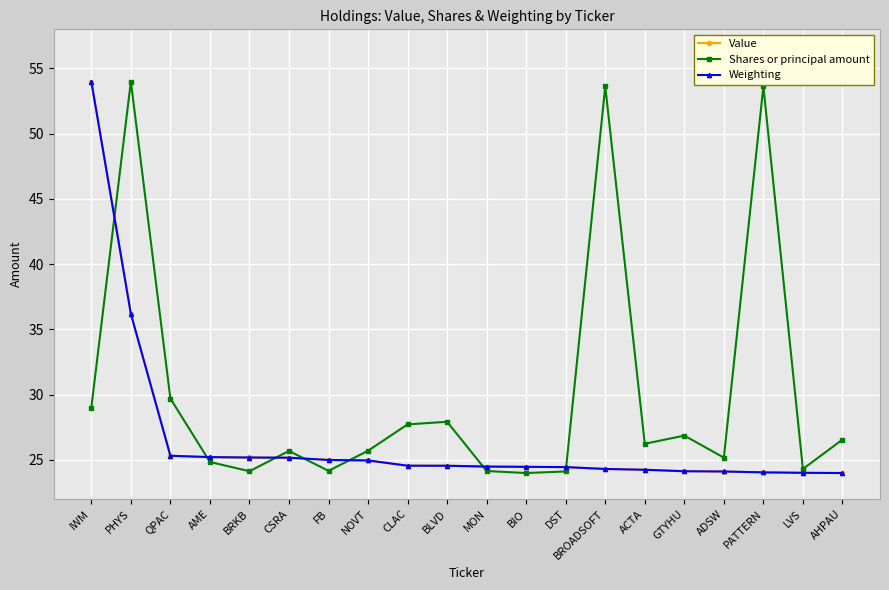

What is the value of the Weighting point at the 9th from the left?

24.6